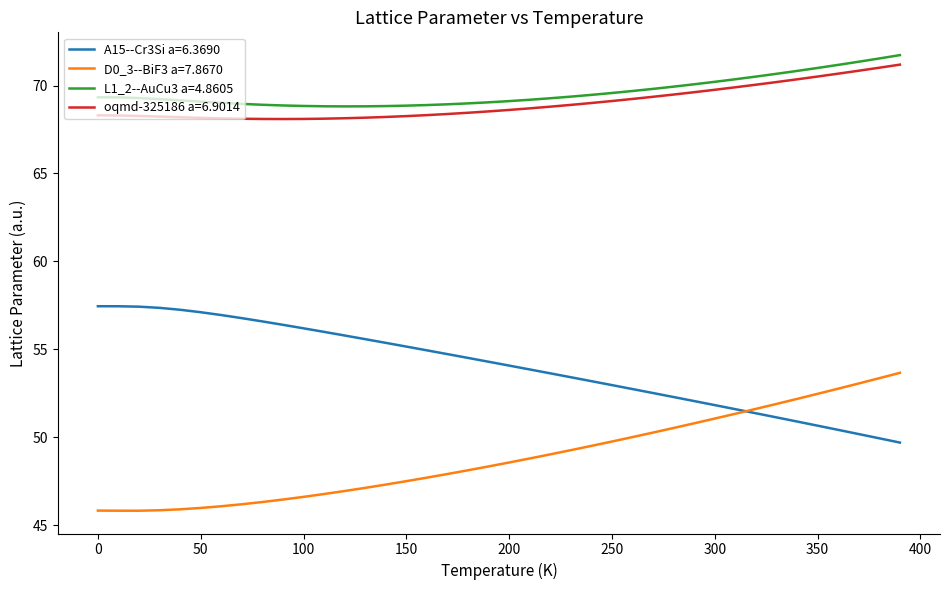

True or false: D0_3--BiF3 a=7.8670 and L1_2--AuCu3 a=4.8605 cross at least once.

False